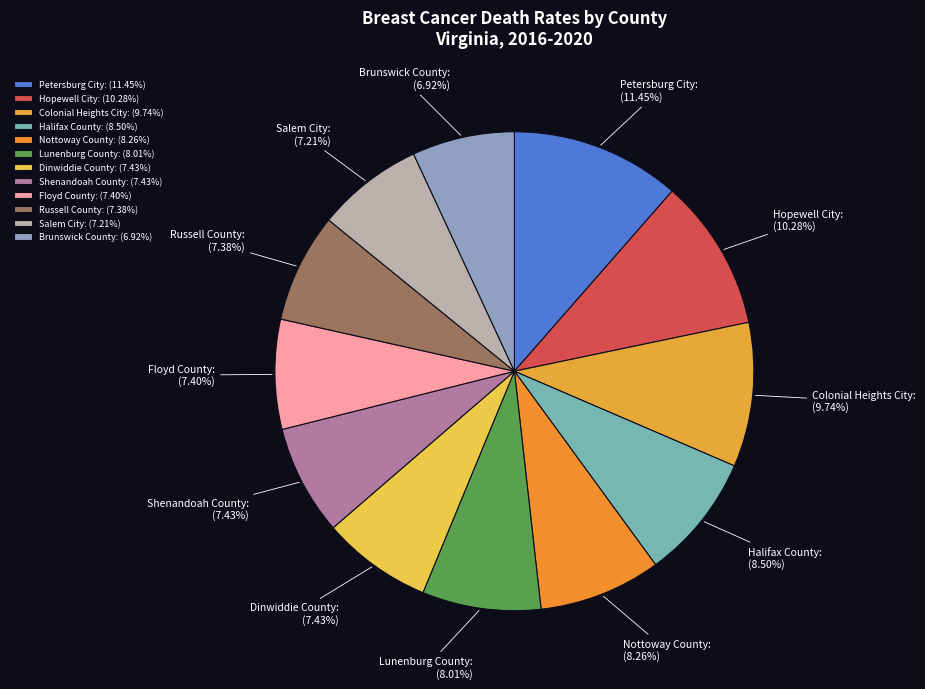

Do Lunenburg County: (8.01%) and Floyd County: (7.40%) together represent more than half of the pie?

No